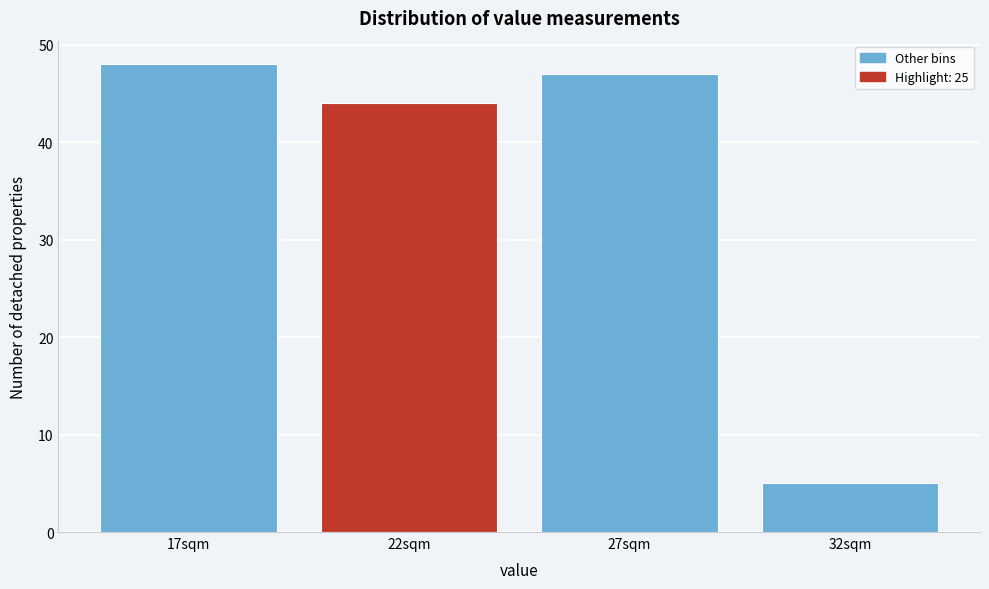

Reading left to right, transcribe all the data shown in this chart.

17sqm=48	22sqm=44	27sqm=47	32sqm=5